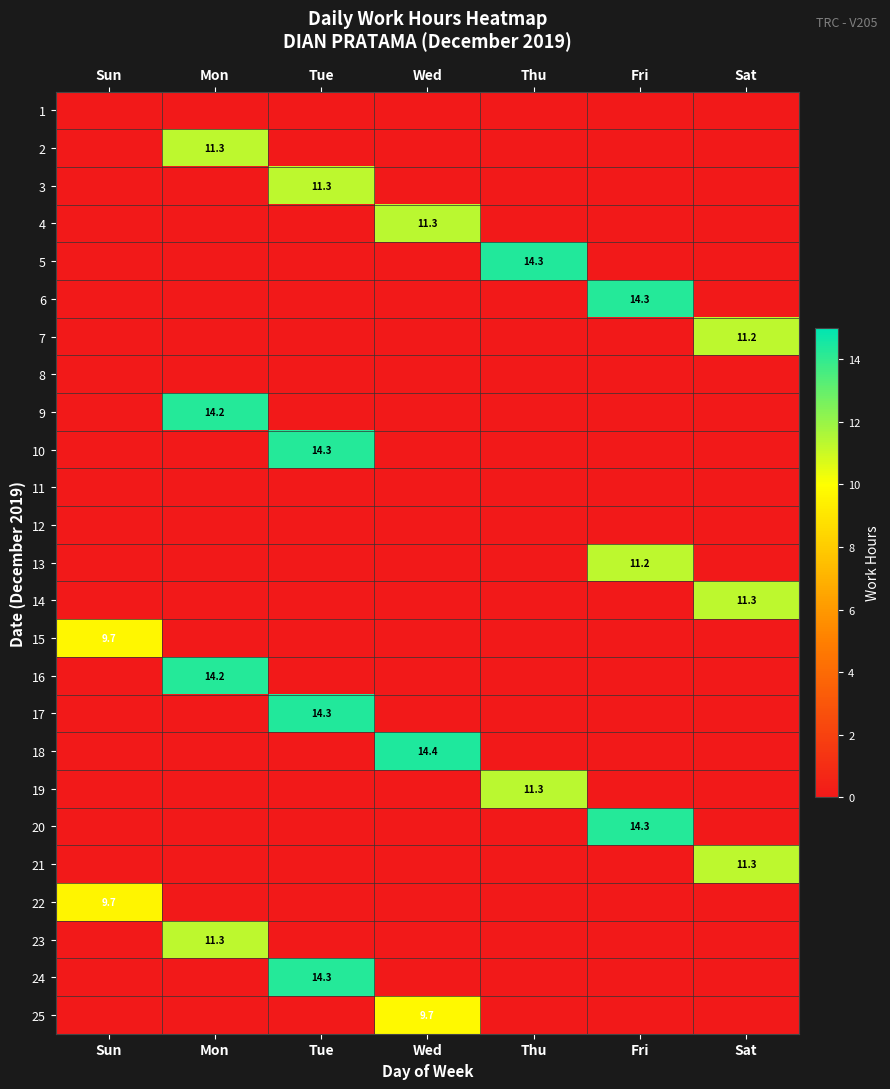

How many series are shown in this chart?

25